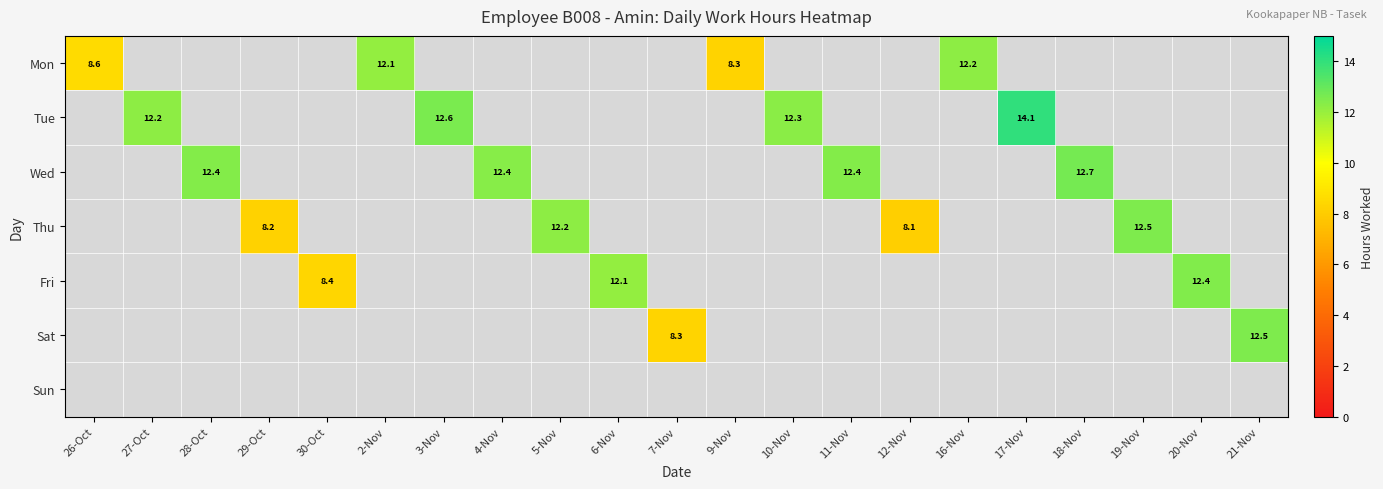

Is it true that Thu equals 2.5 at 5-Nov?

False